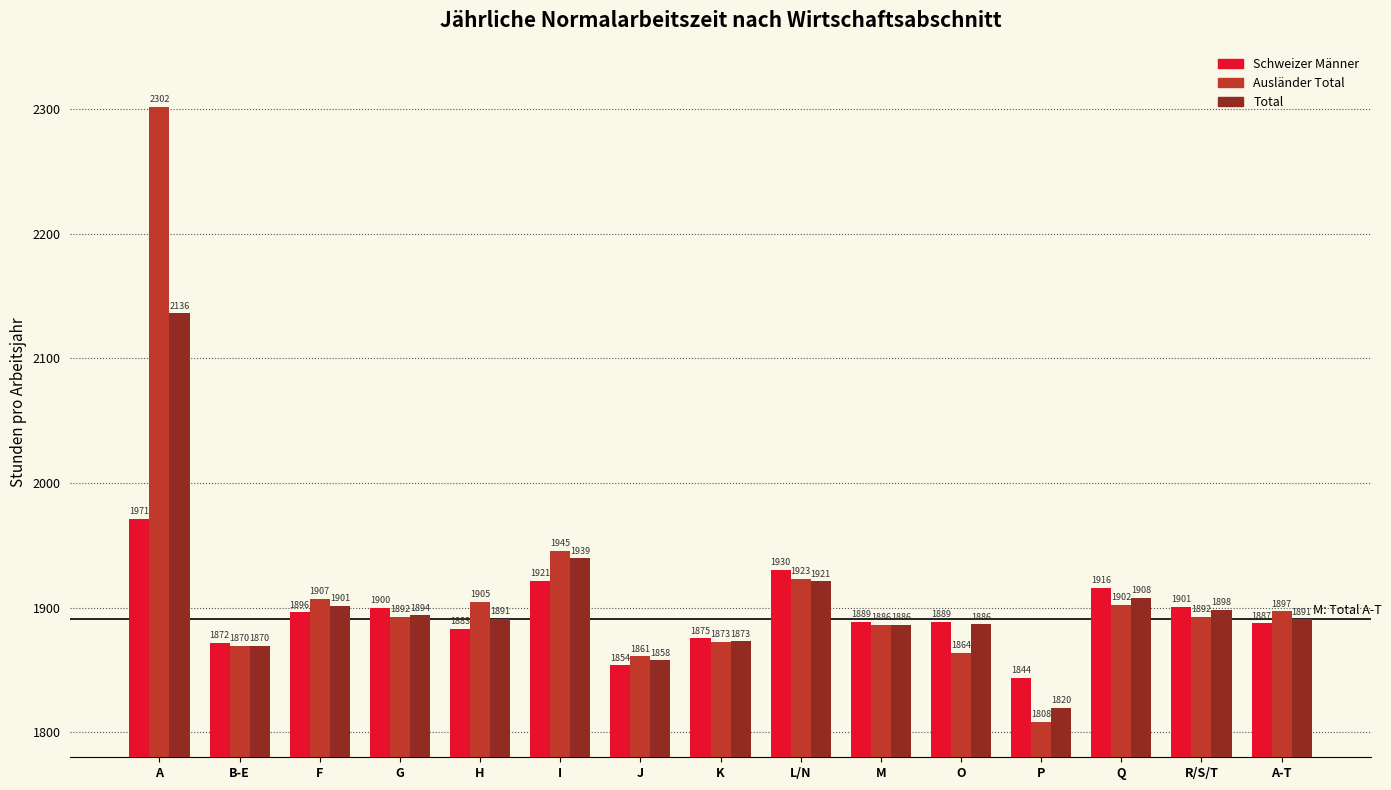

Which series has the largest range (max minus min)?

Ausländer Total